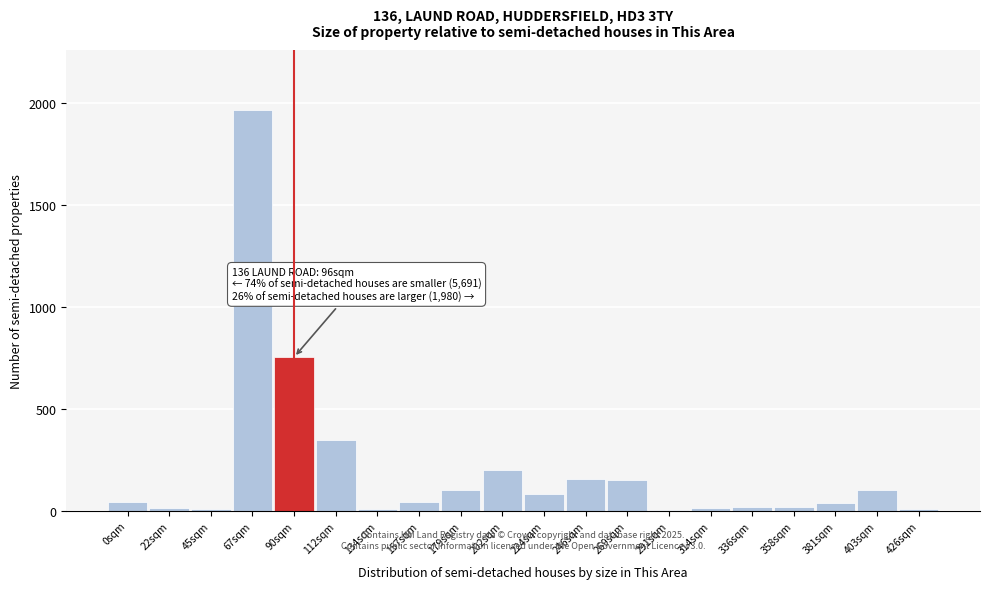

What is the sum of all values?

4084